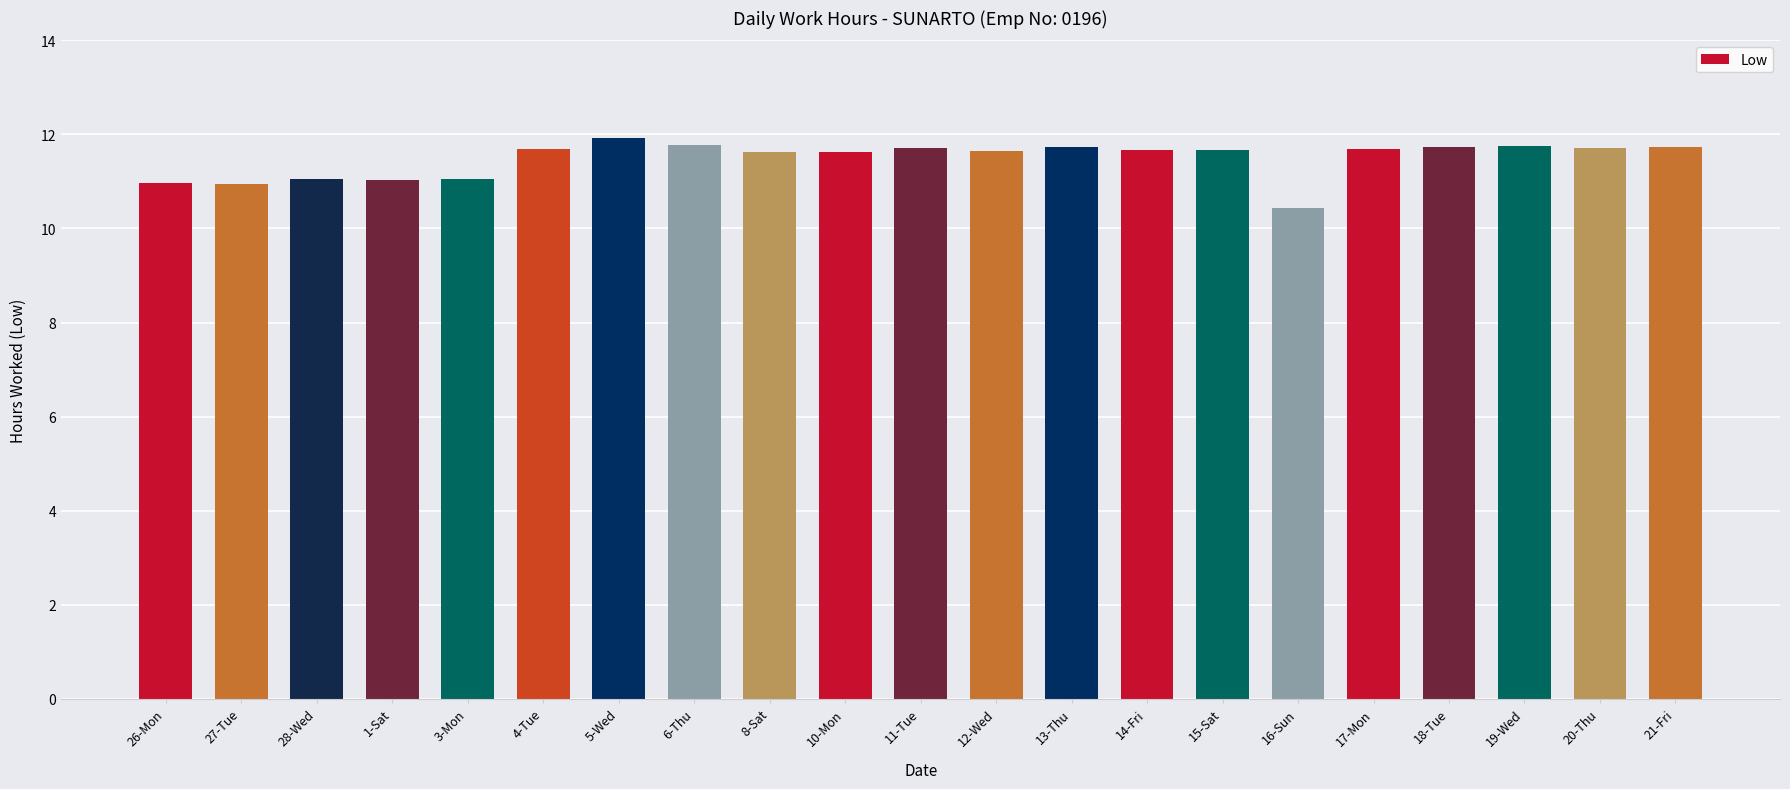

How many bars are there in total?

21